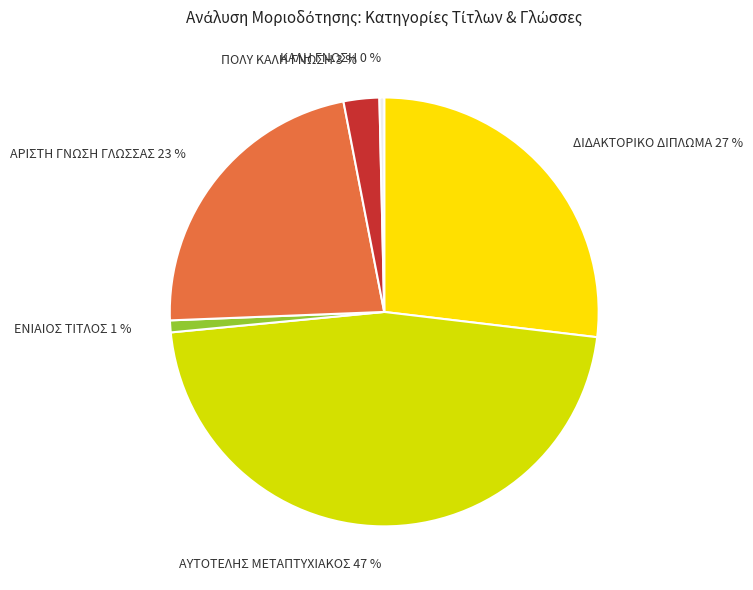

How many slices are in this pie chart?

6